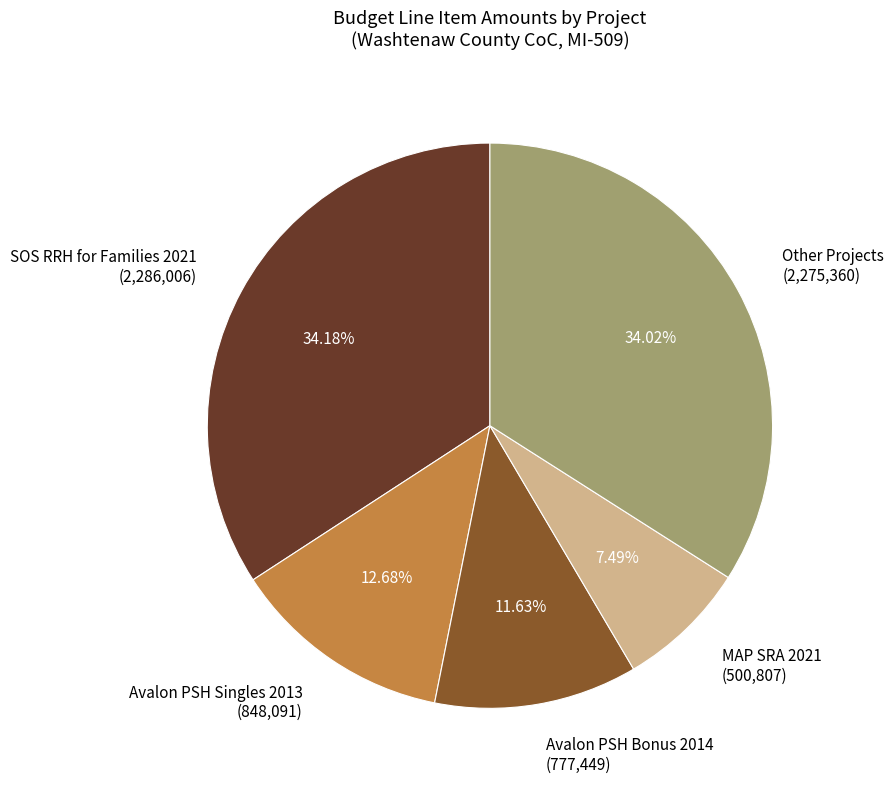

Does any single category account for the majority?

No